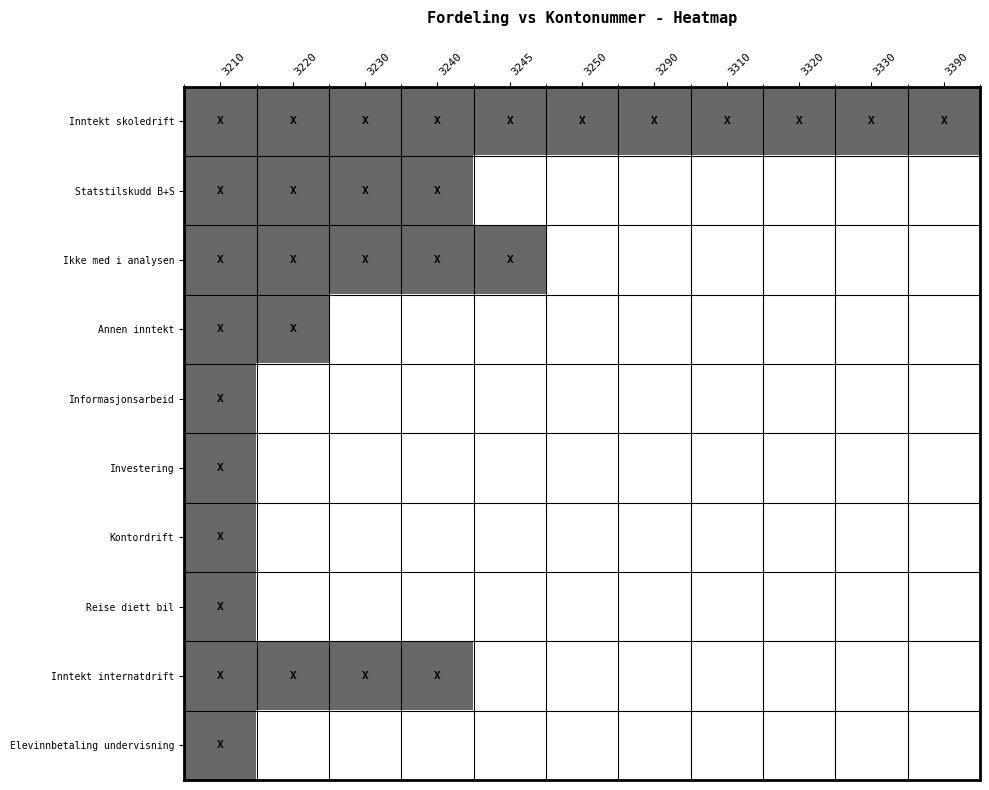

Reading right to left, what are all the values shown in this chart?

Inntekt skoledrift: 3390=1	3330=1	3320=1	3310=1	3290=1	3250=1	3245=1	3240=1	3230=1	3220=1	3210=1
Statstilskudd B+S: 3390=0	3330=0	3320=0	3310=0	3290=0	3250=0	3245=0	3240=1	3230=1	3220=1	3210=1
Ikke med i analysen: 3390=0	3330=0	3320=0	3310=0	3290=0	3250=0	3245=1	3240=1	3230=1	3220=1	3210=1
Annen inntekt: 3390=0	3330=0	3320=0	3310=0	3290=0	3250=0	3245=0	3240=0	3230=0	3220=1	3210=1
Informasjonsarbeid: 3390=0	3330=0	3320=0	3310=0	3290=0	3250=0	3245=0	3240=0	3230=0	3220=0	3210=1
Investering: 3390=0	3330=0	3320=0	3310=0	3290=0	3250=0	3245=0	3240=0	3230=0	3220=0	3210=1
Kontordrift: 3390=0	3330=0	3320=0	3310=0	3290=0	3250=0	3245=0	3240=0	3230=0	3220=0	3210=1
Reise diett bil: 3390=0	3330=0	3320=0	3310=0	3290=0	3250=0	3245=0	3240=0	3230=0	3220=0	3210=1
Inntekt internatdrift: 3390=0	3330=0	3320=0	3310=0	3290=0	3250=0	3245=0	3240=1	3230=1	3220=1	3210=1
Elevinnbetaling undervisning: 3390=0	3330=0	3320=0	3310=0	3290=0	3250=0	3245=0	3240=0	3230=0	3220=0	3210=1